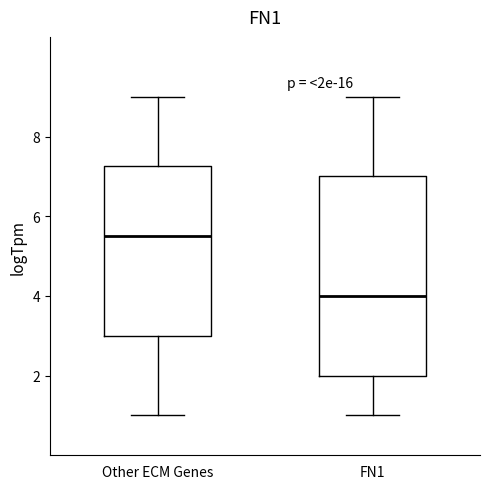

Reading left to right, transcribe this box plot: for each box, give where its median line is, the range the box spans, and where its two whiskers end, as read against the y-axis. The values are not printed on the chart, so give them approximately, as read against the axis.

Other ECM Genes: median 5.6, box 3.0 to 7.2, whiskers 1.0 to 9.0
FN1: median 4.0, box 2.0 to 7.0, whiskers 1.0 to 9.0